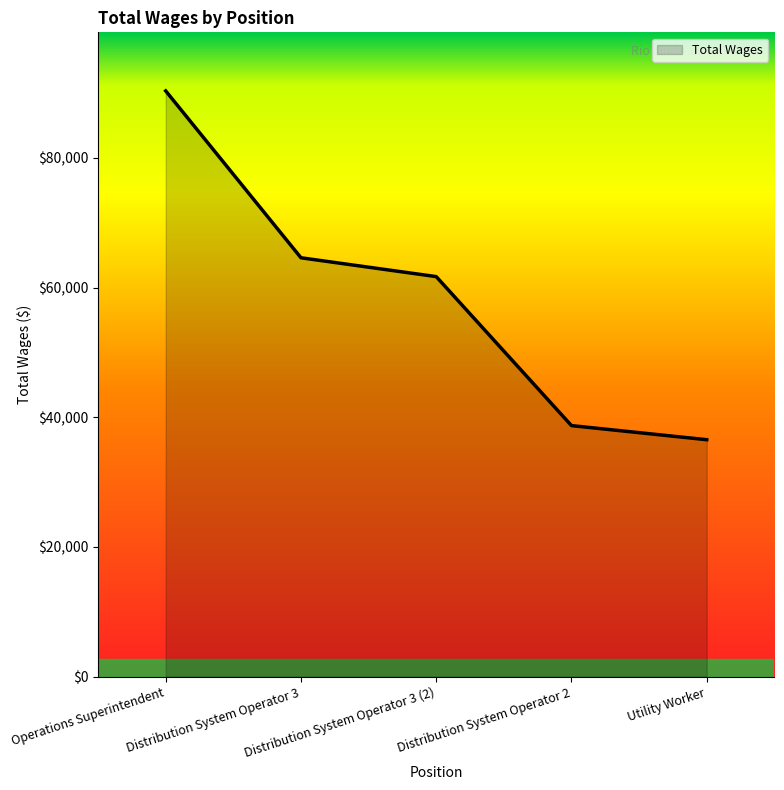

What is the change in value from Operations Superintendent to Utility Worker?

-53791